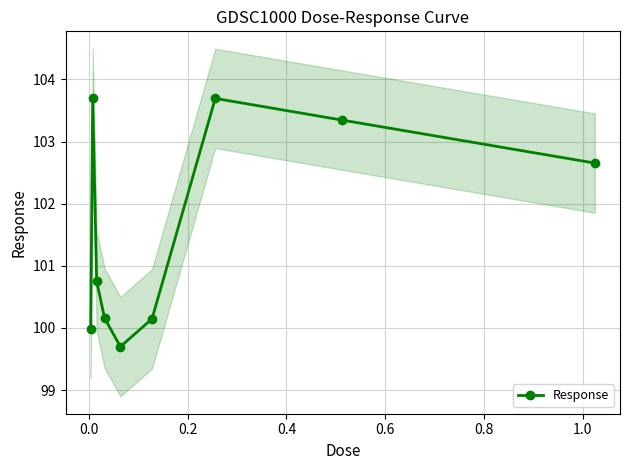

What is the maximum value for Response?

103.7